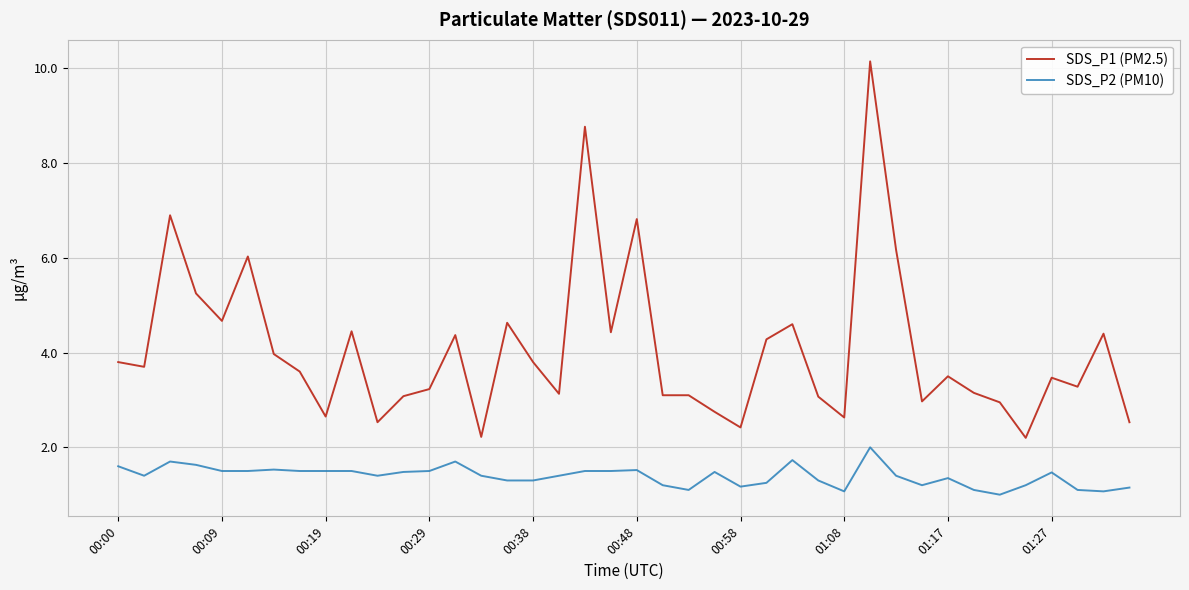

Which series has the widest spread of values?

SDS_P1 (PM2.5)